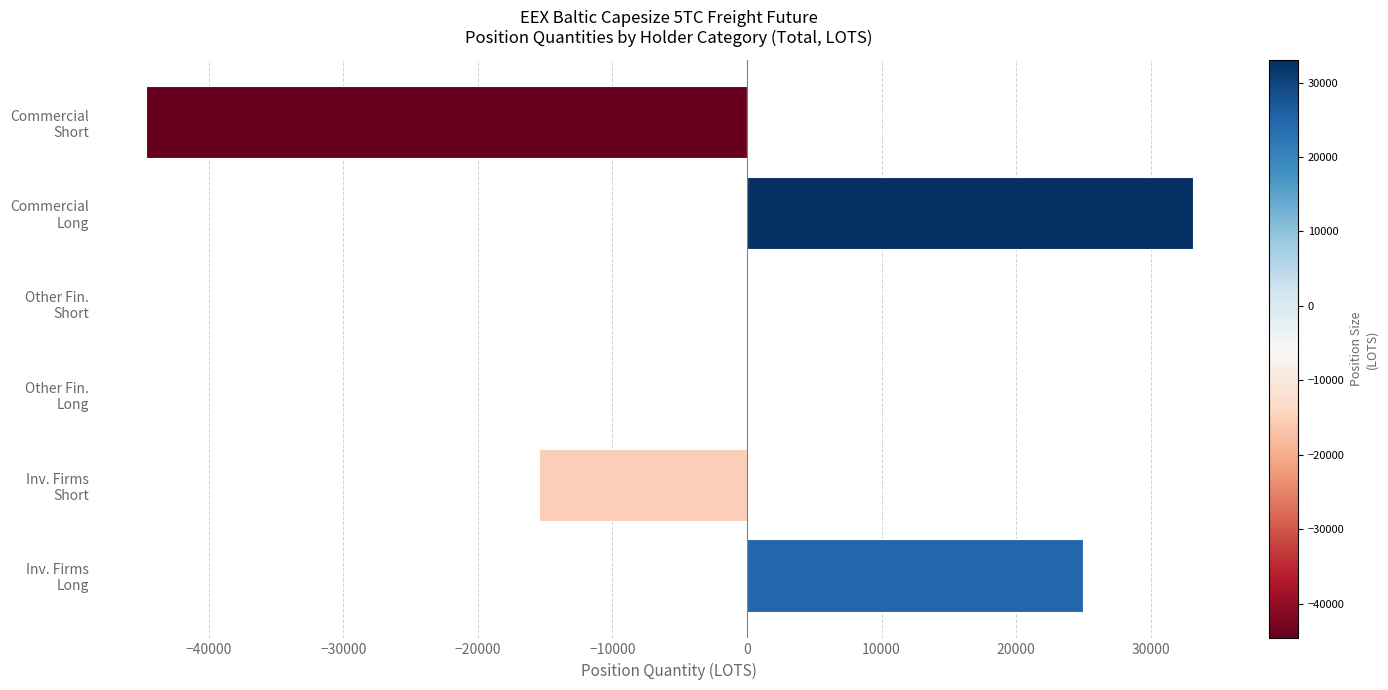

What is the sum of all values?

-1988.1